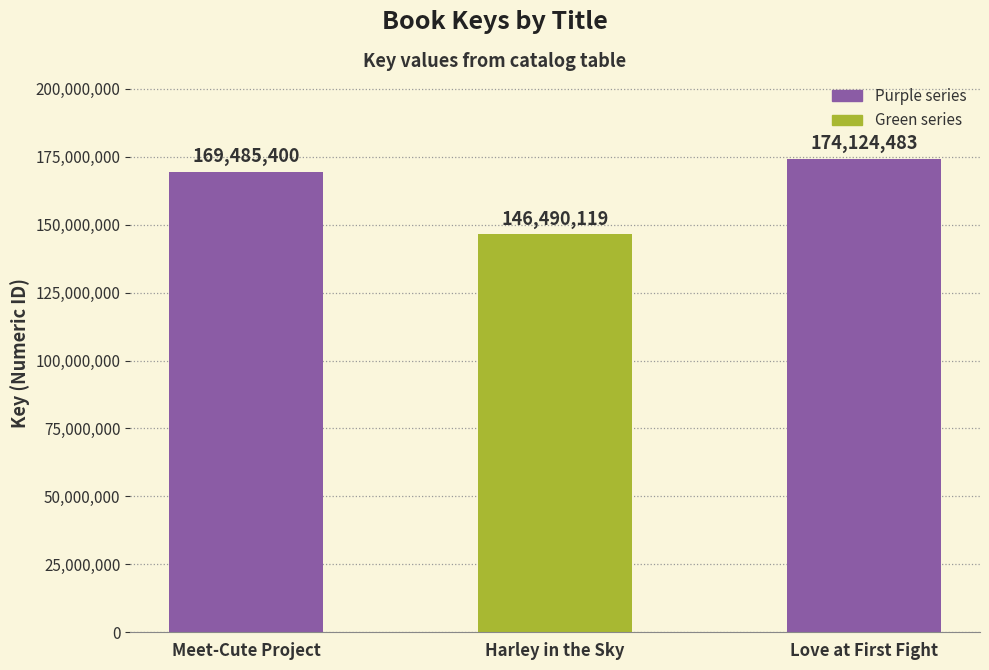

Rank the categories by value from lowest to highest.

Harley in the Sky, Meet-Cute Project, Love at First Fight